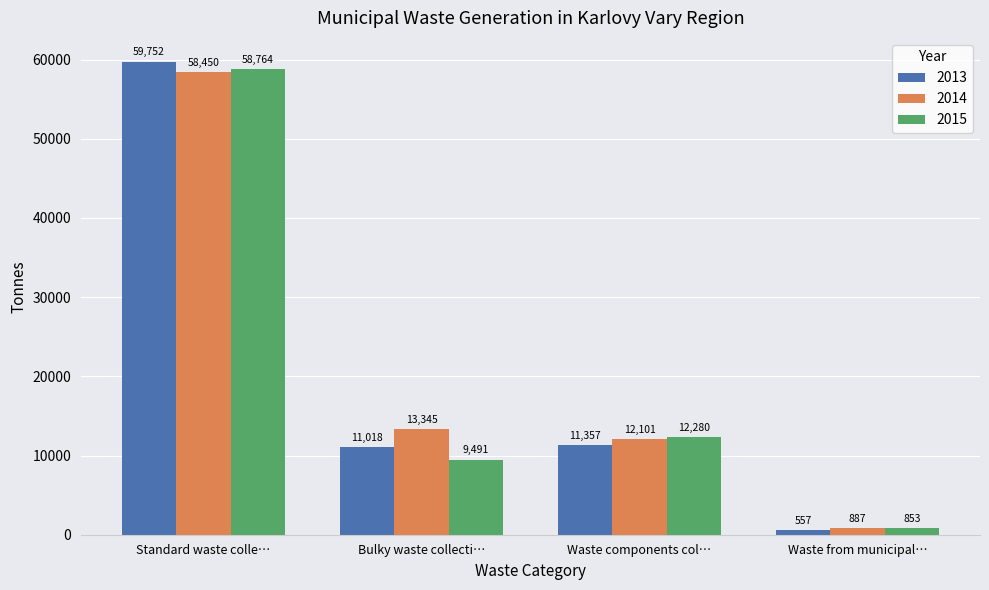

How many distinct data groups are displayed?

3